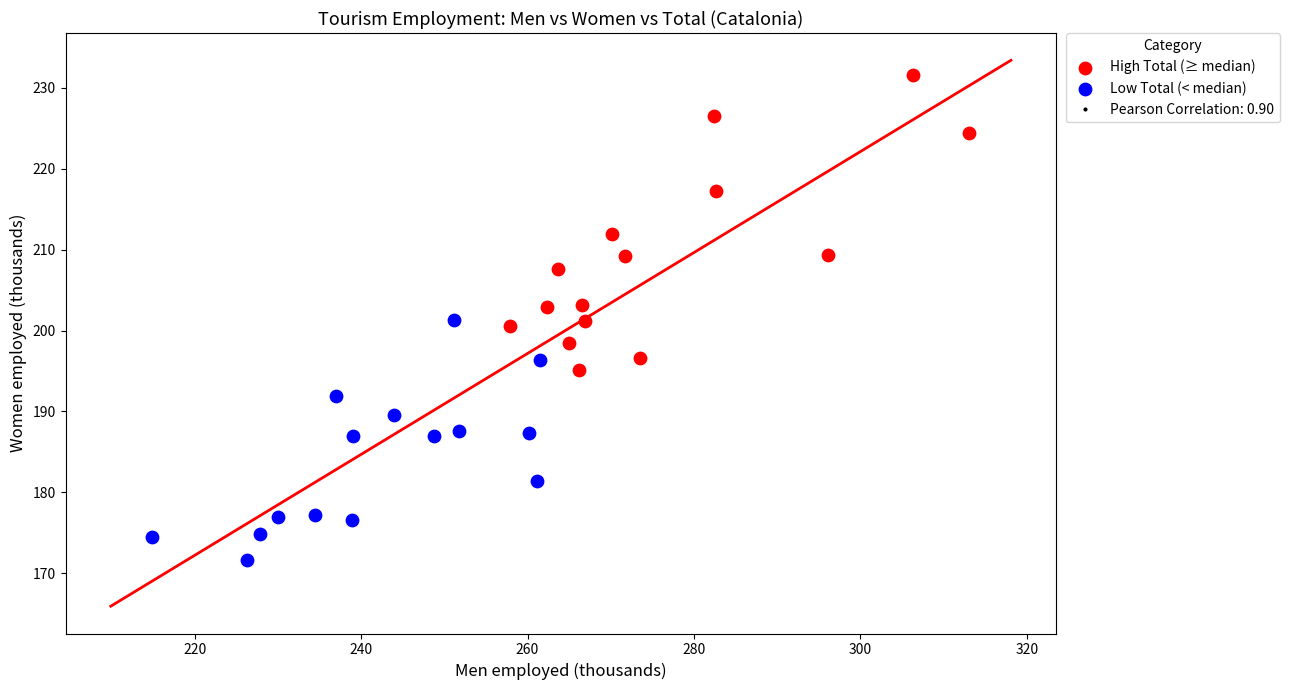

Which series reaches the maximum Y coordinate?

High Total (≥ median)